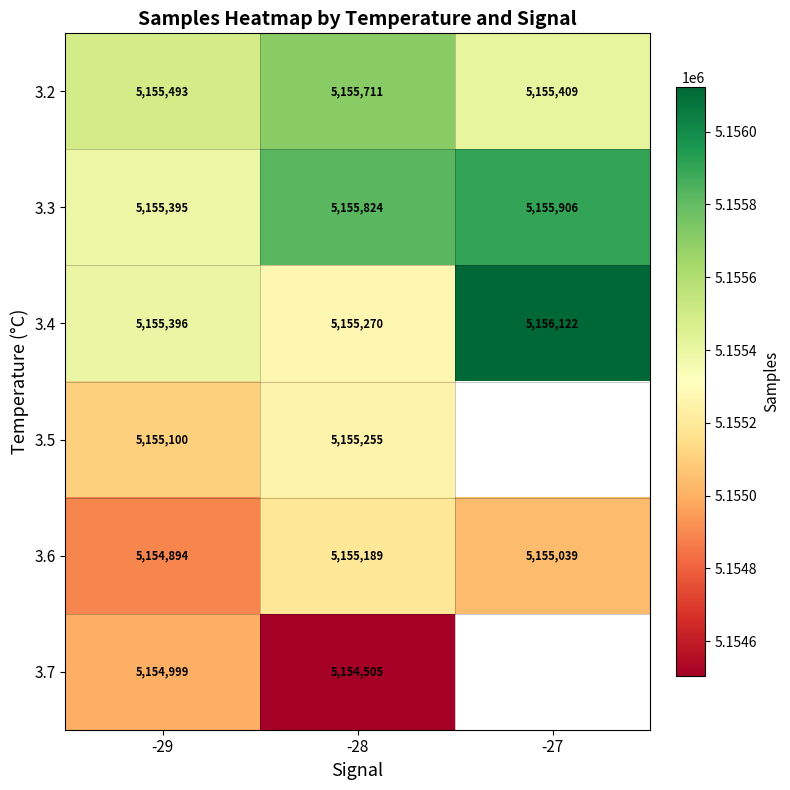

How many data points does each series have?

3